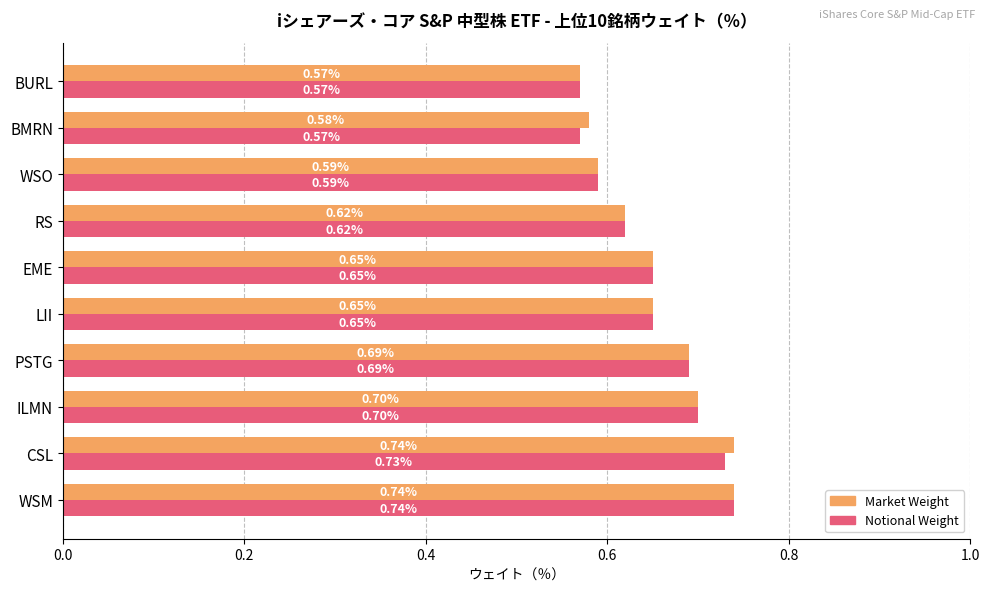

What is the total value across all series at CSL?

1.5